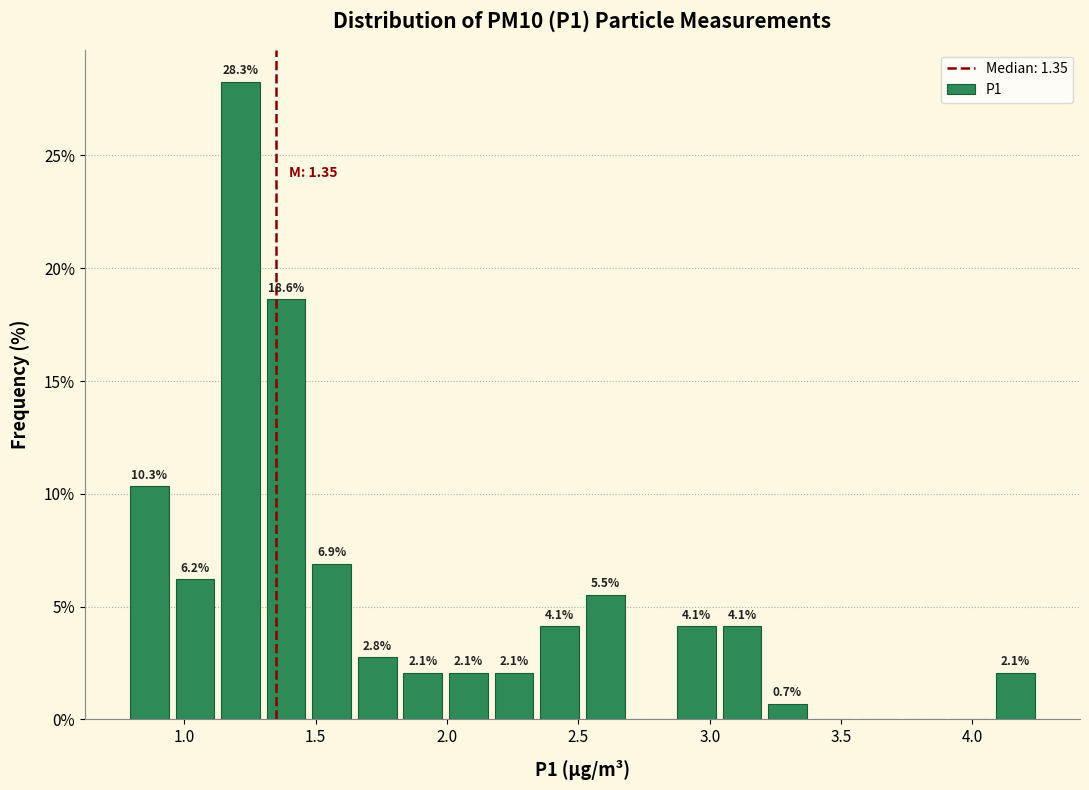

Read against the x-axis, roughly where is the centre of the tallest bar?

1.20